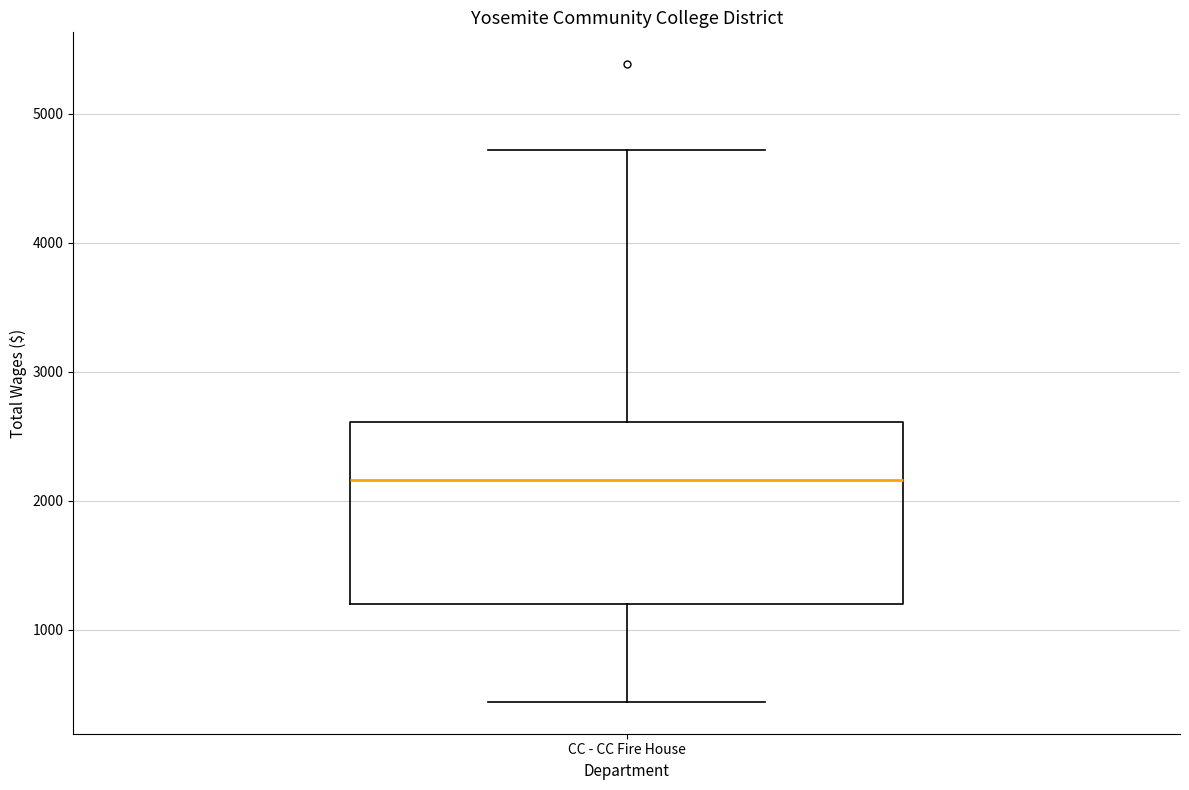

Read this box plot against the y-axis: the position of the median line, the range covered by the box, and the ends of both whiskers. The values are not printed on the chart, so give them approximately, as read against the axis.

median 2200, box 1200 to 2600, whiskers 400 to 4700